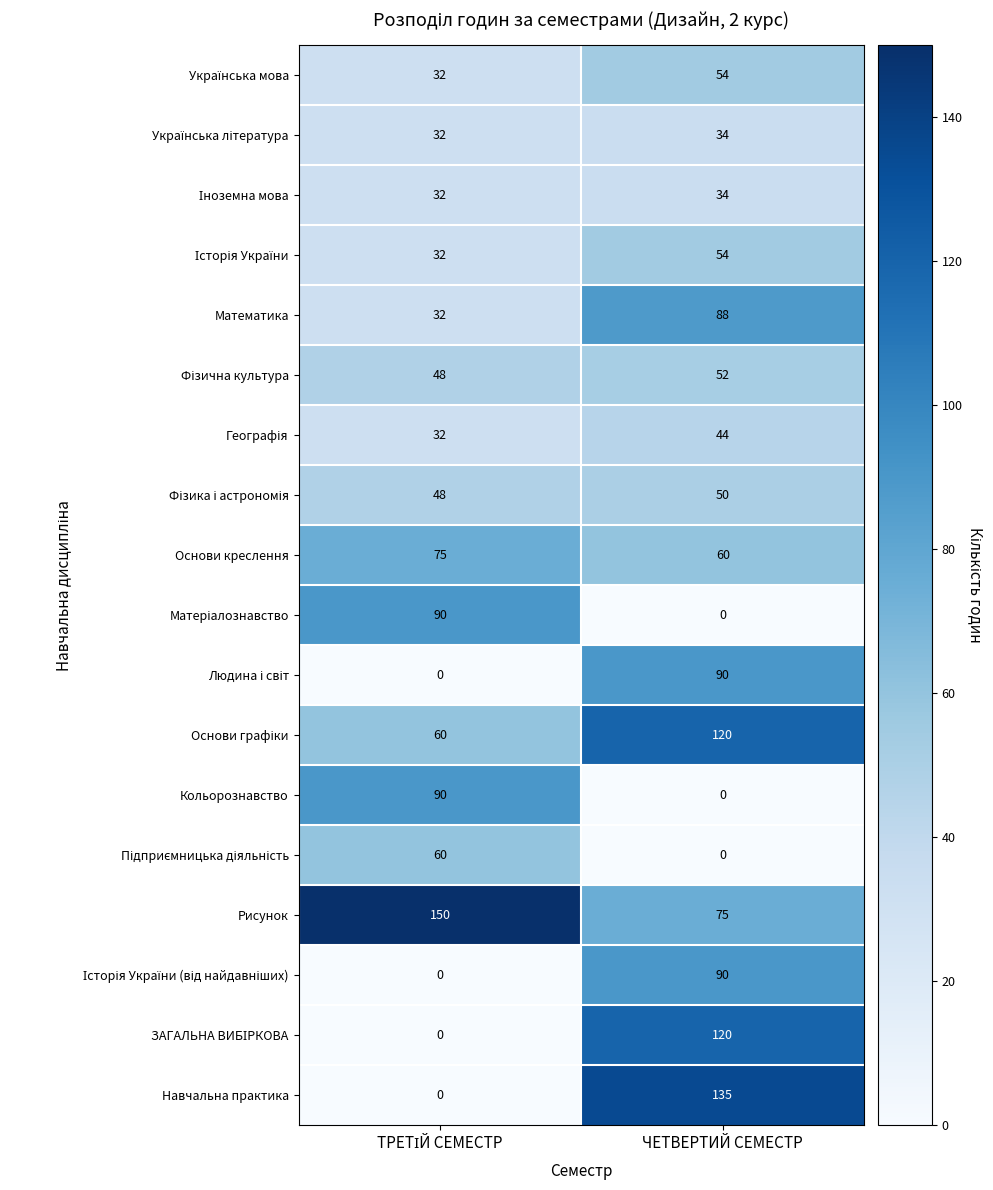

What is the difference between the maximum and minimum values in the Навчальна практика series?

135